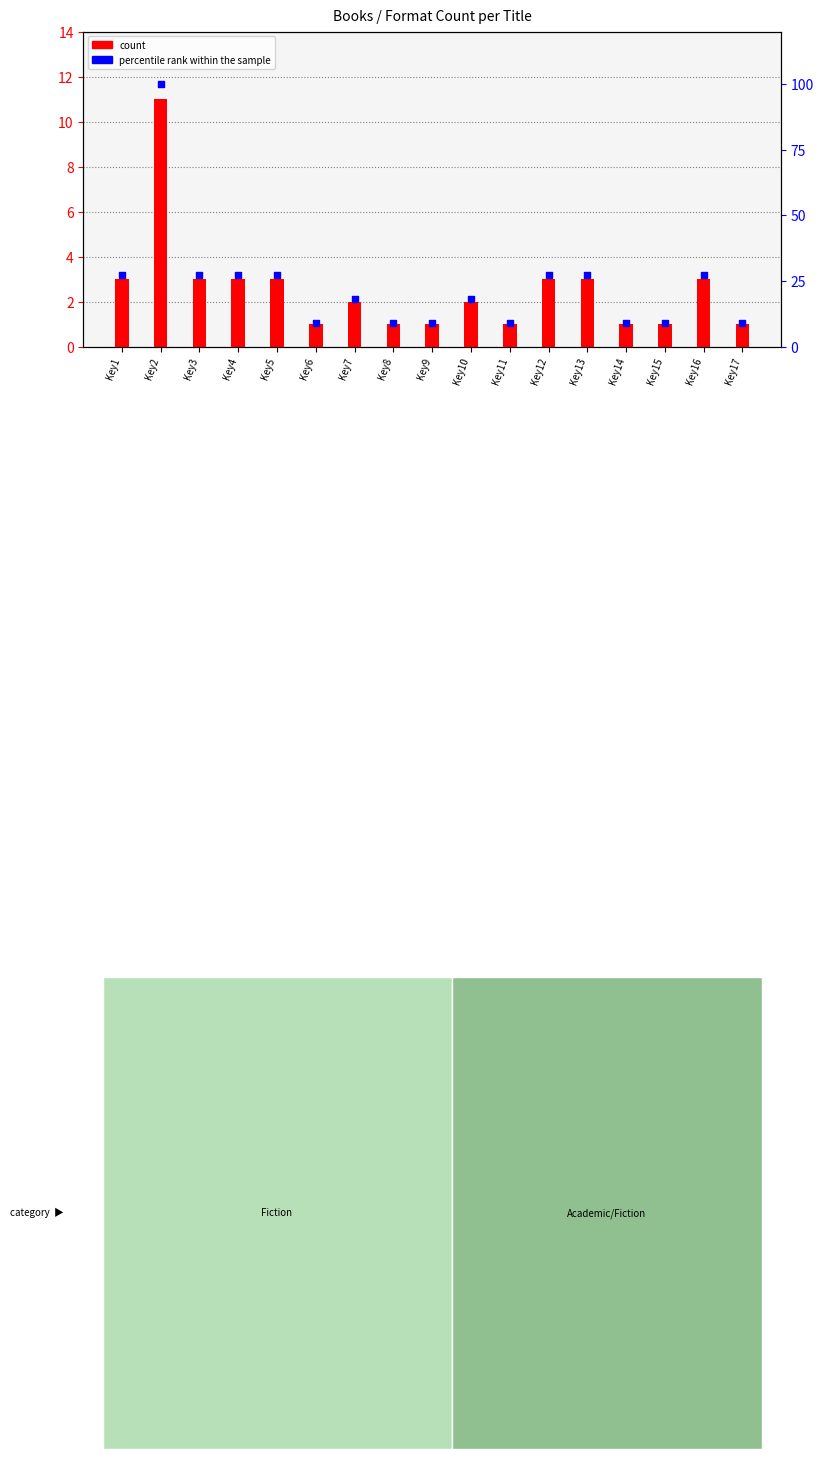

Which series contains the highest Y value?

percentile rank within the sample